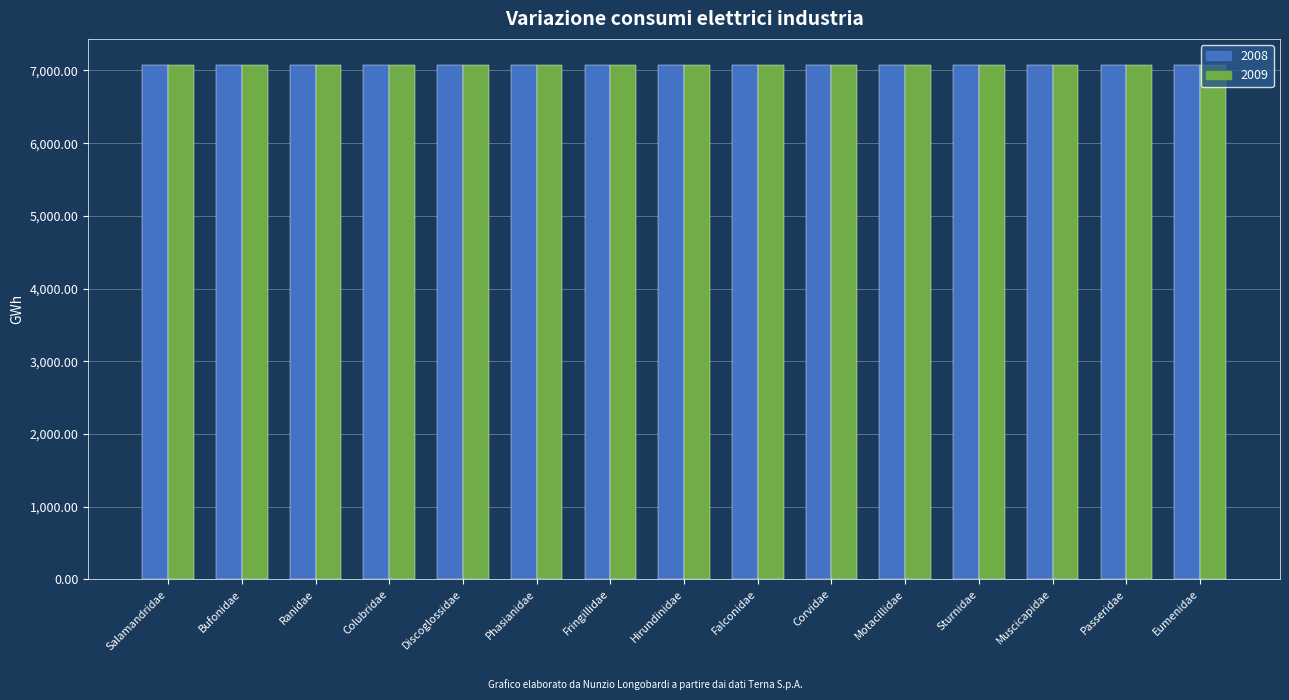

What is the total value across all series at Fringillidae?

14159.4